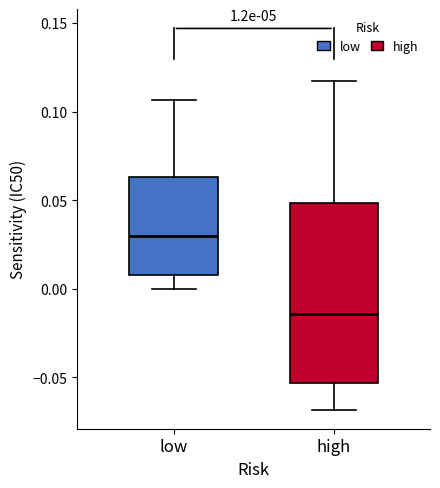

Which box has the lowest median line?

high